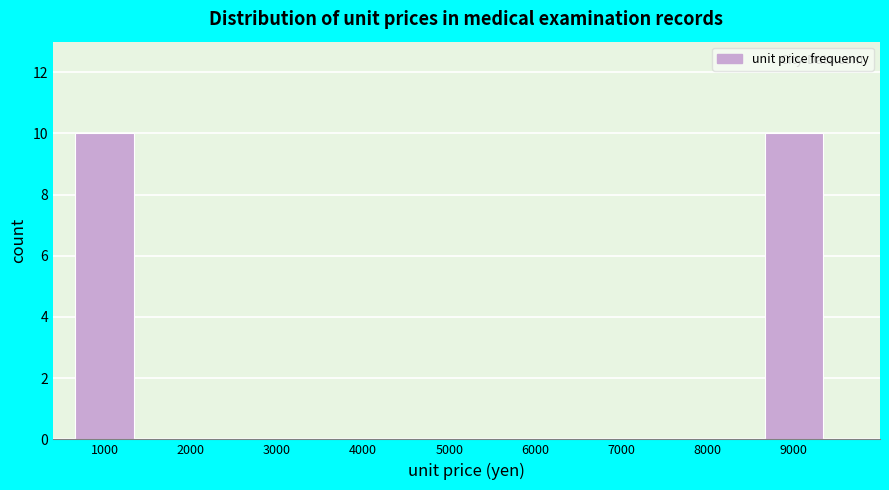

Reading left to right, transcribe all the data shown in this chart.

1000=10	2000=0	3000=0	4000=0	5000=0	6000=0	7000=0	8000=0	9000=10